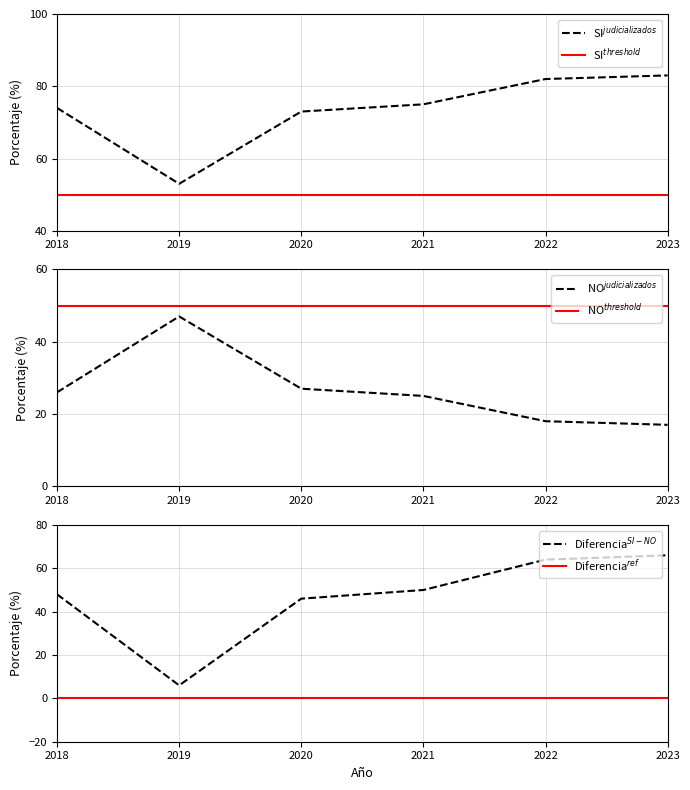

What is the greatest value displayed?

83